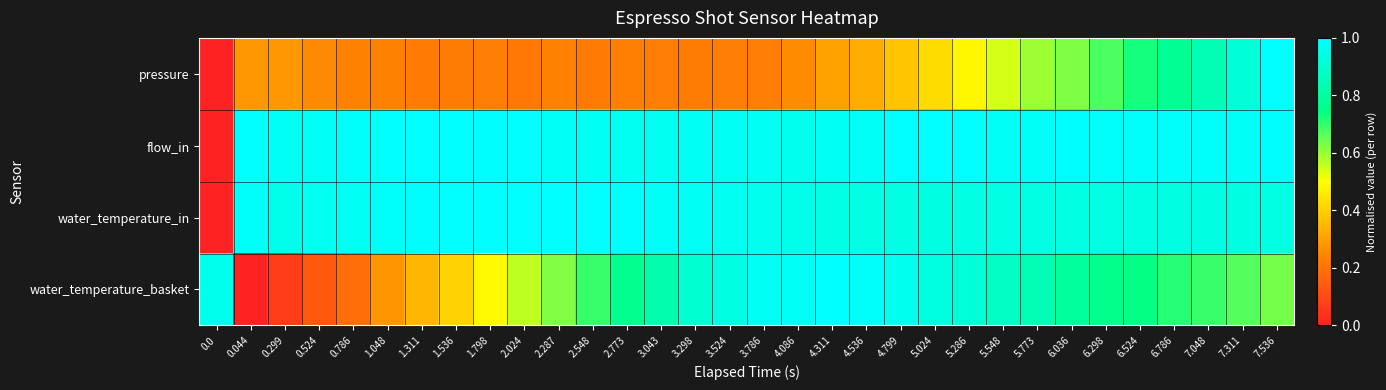

Rank the series by their maximum value, from lowest to highest.

pressure, flow_in, water_temperature_in, water_temperature_basket